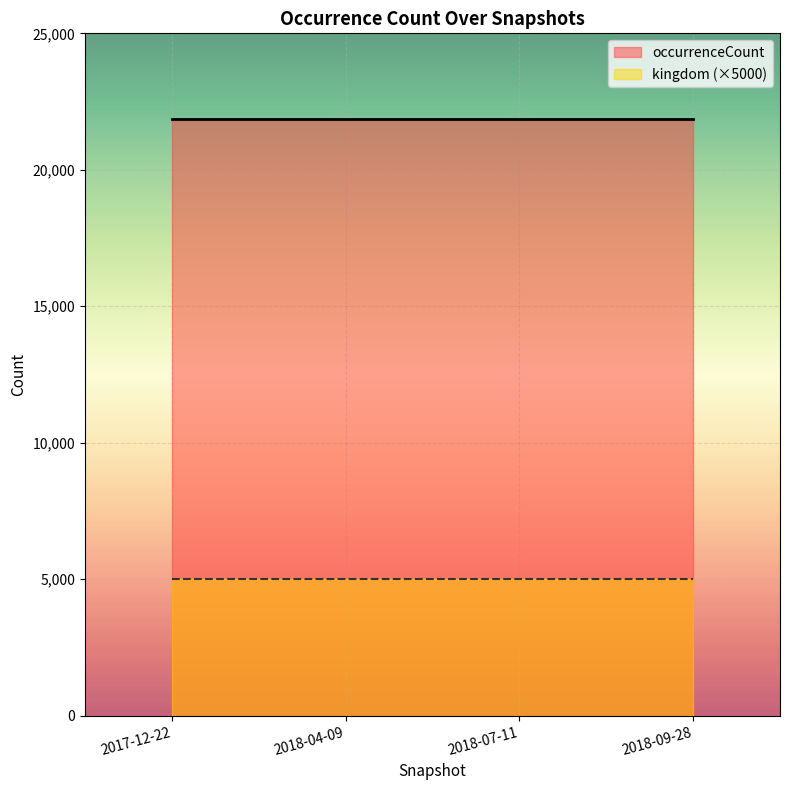

Reading left to right, transcribe all the data shown in this chart.

occurrenceCount: 21847	21847	21847	21847
kingdom: 1	1	1	1